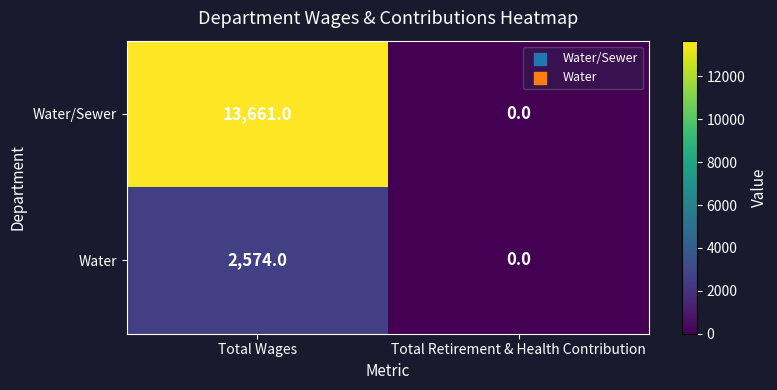

Which series has the widest spread of values?

Water/Sewer